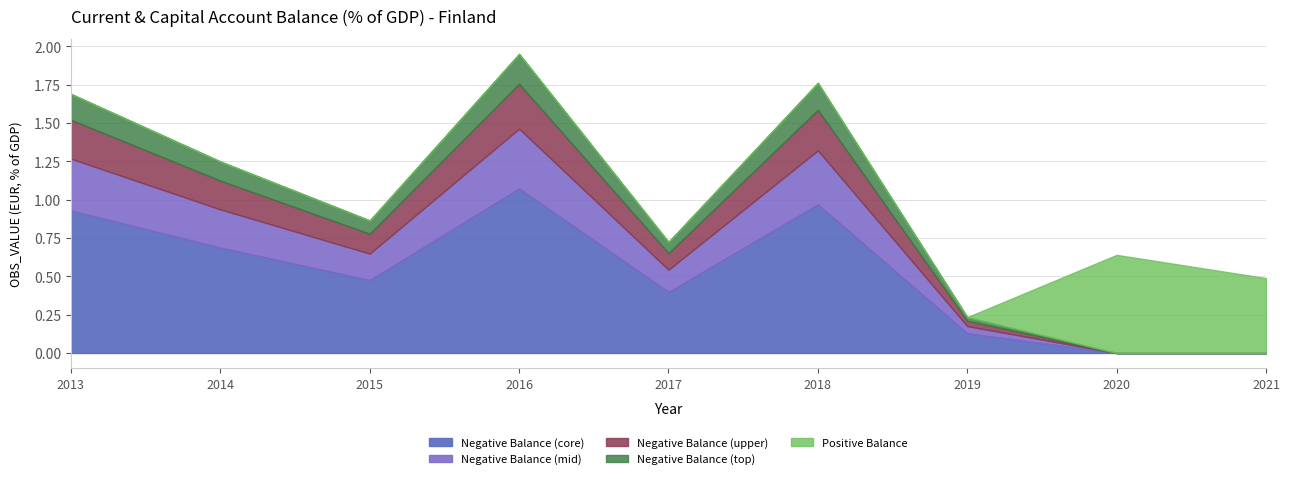

Reading left to right, extract all data points from this chart.

OBS_VALUE: -1.7	-1.2	-0.9	-1.9	-0.7	-1.8	-0.2	0.6	0.5
OBS_VALUE_pos: 1.7	1.2	0.9	1.9	0.7	1.8	0.2	0.0	0.0
OBS_VALUE_zero: 0.0	0.0	0.0	0.0	0.0	0.0	0.0	0.6	0.5